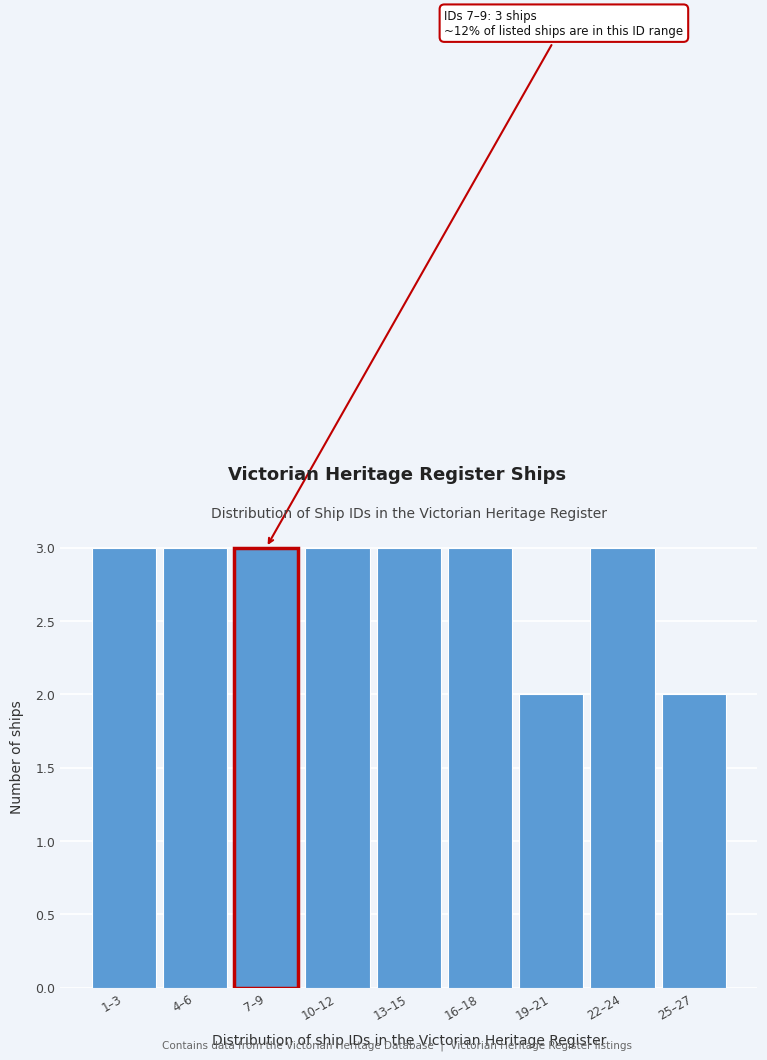

Reading left to right, what are all the values shown in this chart?

1–3=3	4–6=3	7–9=3	10–12=3	13–15=3	16–18=3	19–21=2	22–24=3	25–27=2